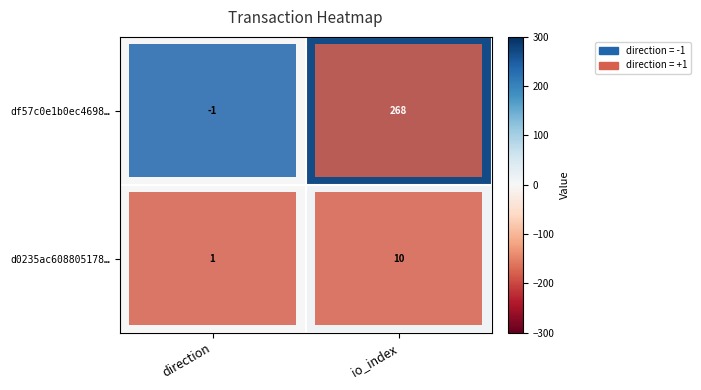

List the series in order of their peak value, lowest first.

d0235ac608805178…, df57c0e1b0ec4698…